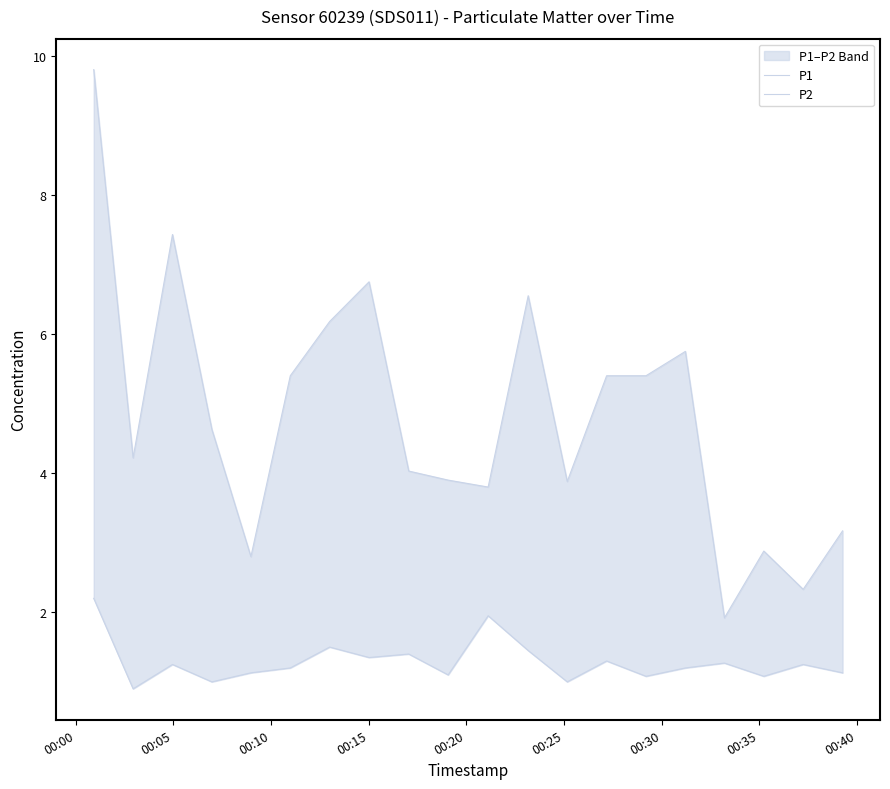

Does the chart display data point markers on the line(s)?

No